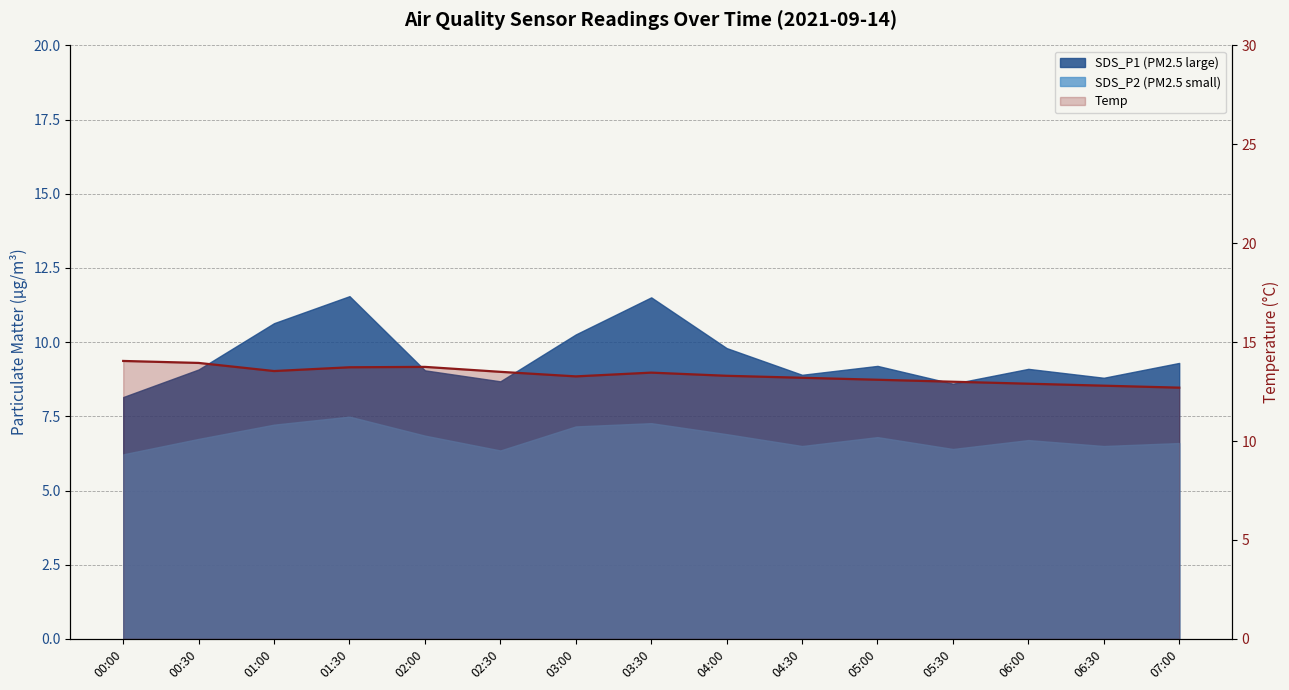

How many interior local valleys (lower than both neighbors) does the data have?

2